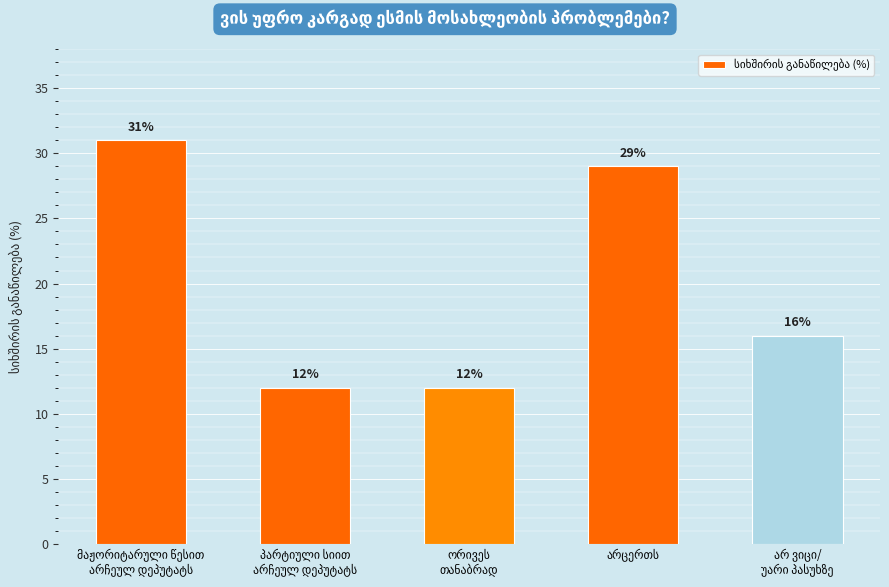

What is the greatest value displayed?

31